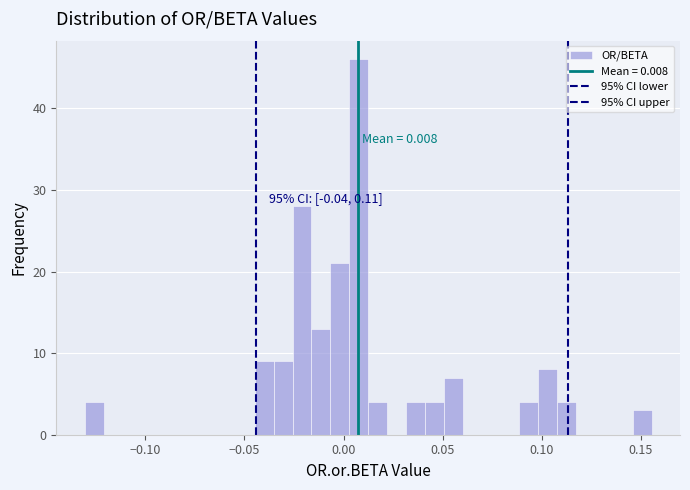

Read against the x-axis, roughly where is the centre of the tallest bar?

0.010